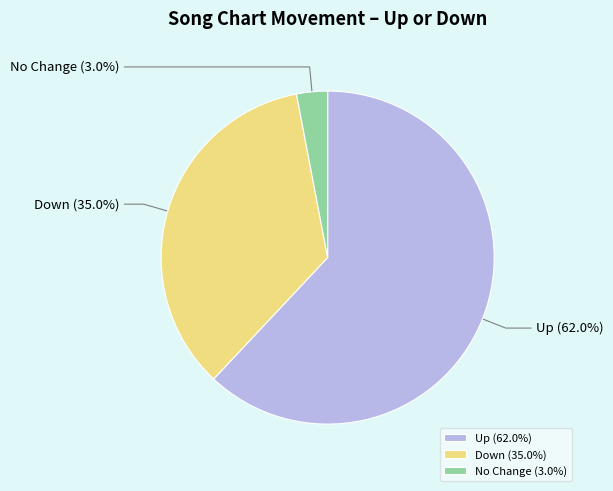

Does any single category account for the majority?

Yes